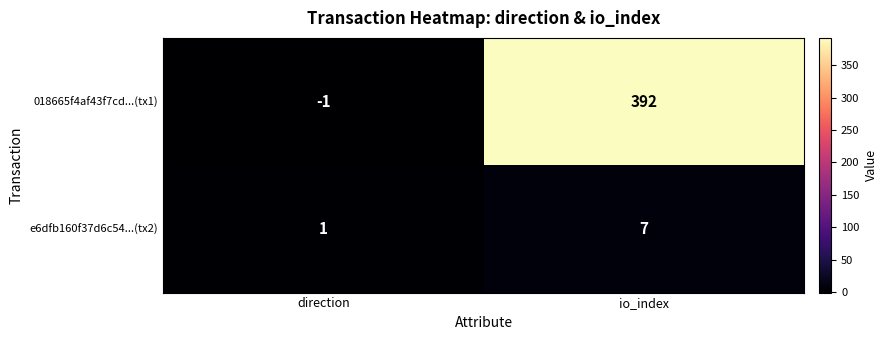

Between direction and io_index, which series saw the biggest shift?

018665f4af43f7cd...(tx1)